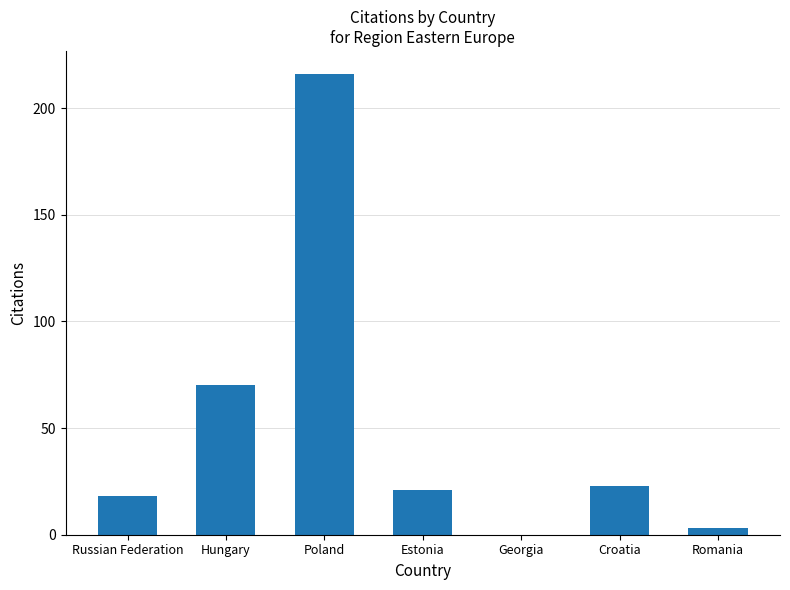

Reading right to left, extract all data points from this chart.

3	23	0	21	216	70	18